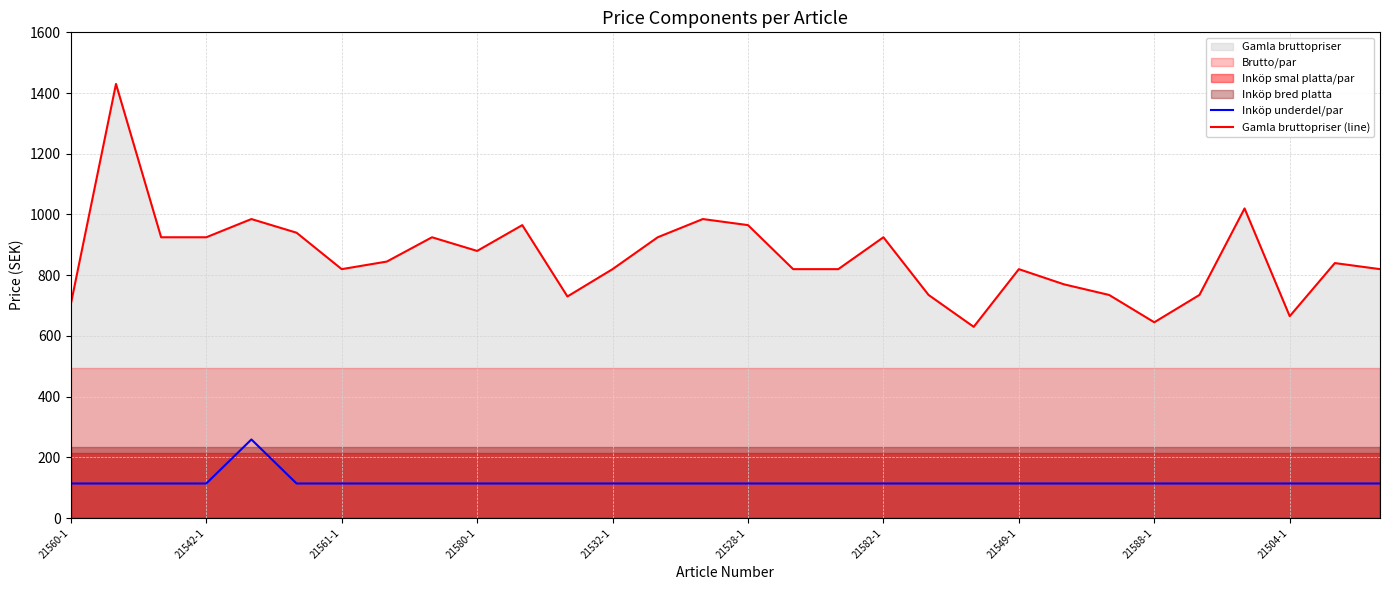

The value of Inköp underdel/par at 18 is 45. True or false?

False